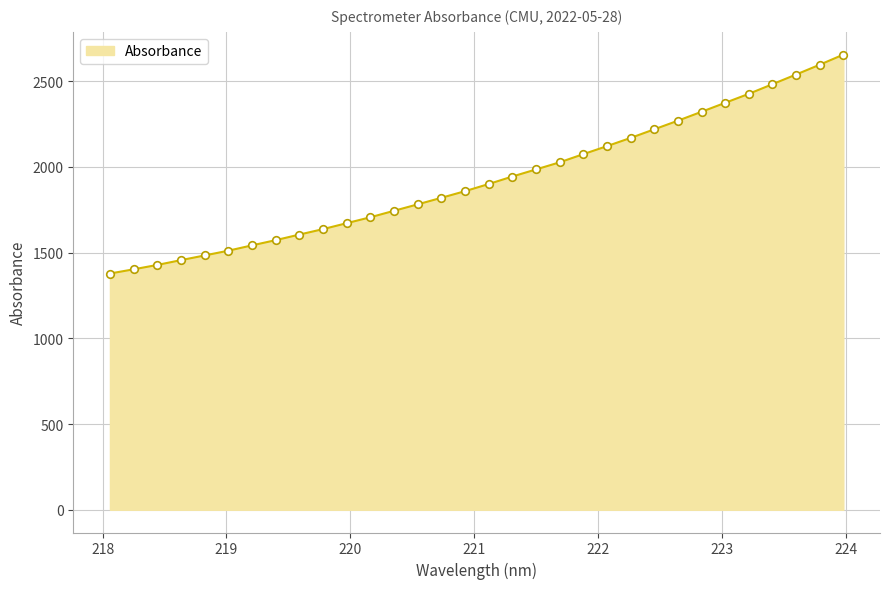

What is the maximum value shown in the chart?

2654.0